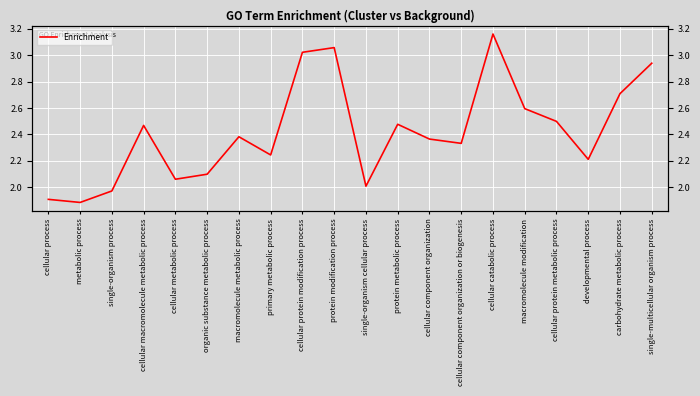

Read the value at macromolecule metabolic process.

2.4